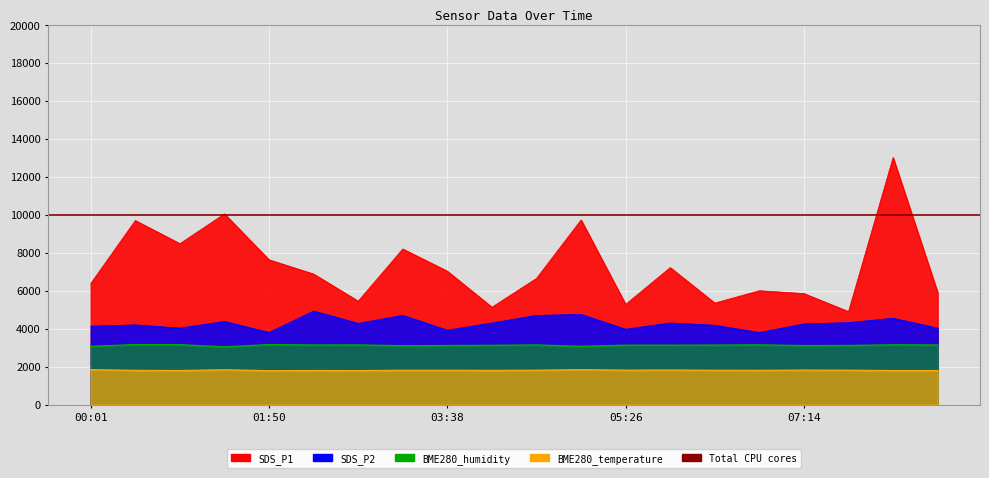

True or false: SDS_P2 and BME280_temperature cross at least once.

False